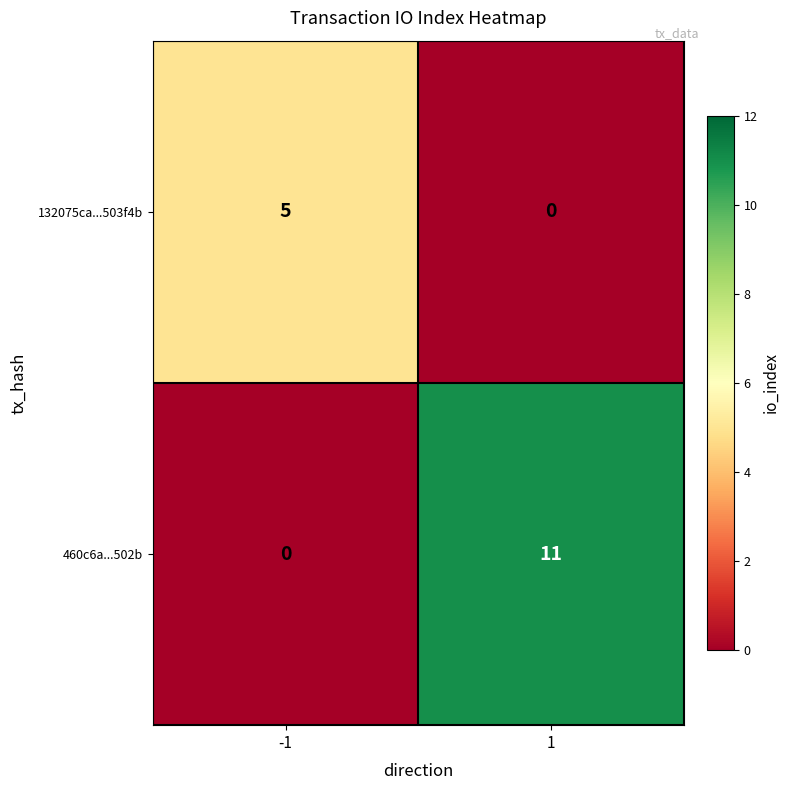

What is the total value across all series at 1?

11